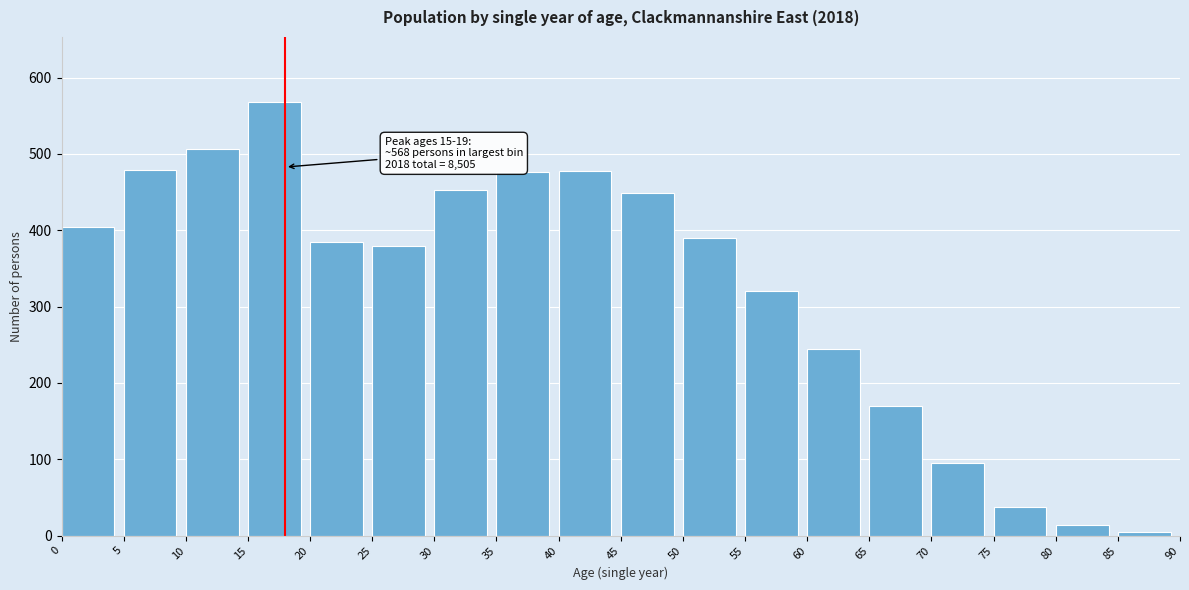

Over which range of the x-axis is the bar tallest?

15 to 20